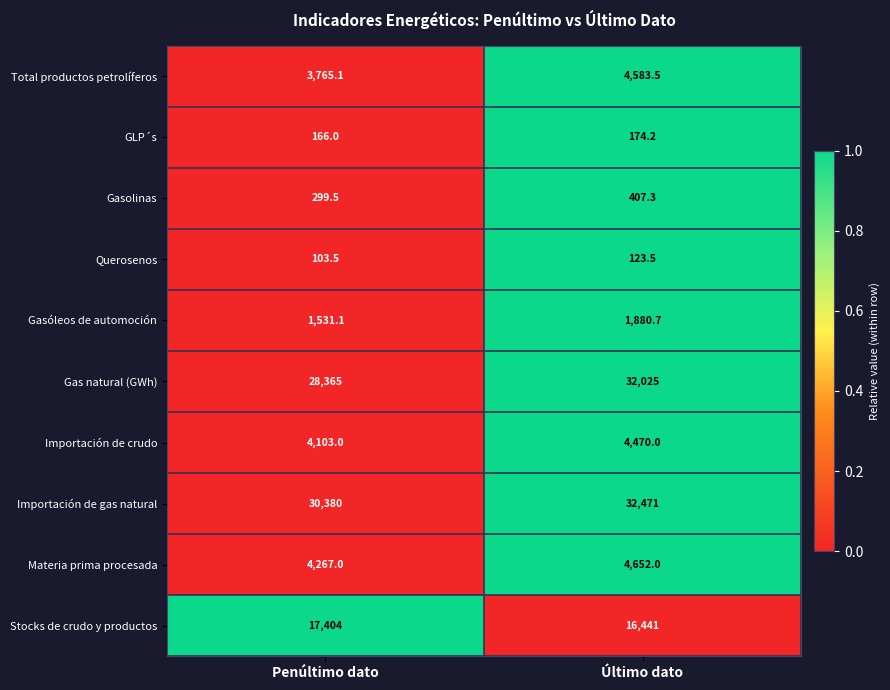

Rank the series by their maximum value, from highest to lowest.

Importación de gas natural, Gas natural (GWh), Stocks de crudo y productos, Materia prima procesada, Total productos petrolíferos, Importación de crudo, Gasóleos de automoción, Gasolinas, GLP´s, Querosenos